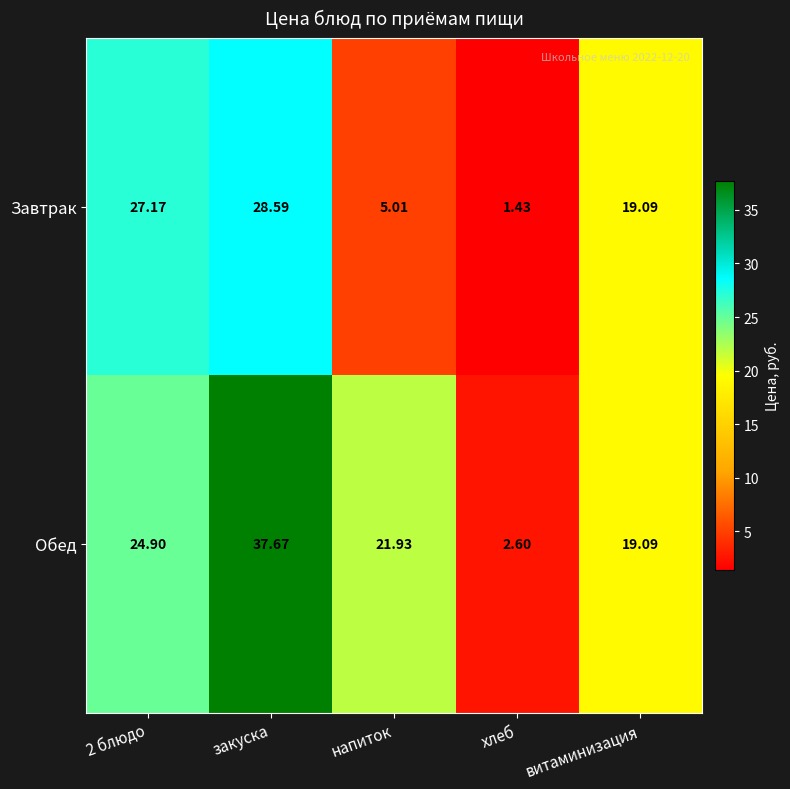

Rank the series by their average value, from highest to lowest.

Обед, Завтрак